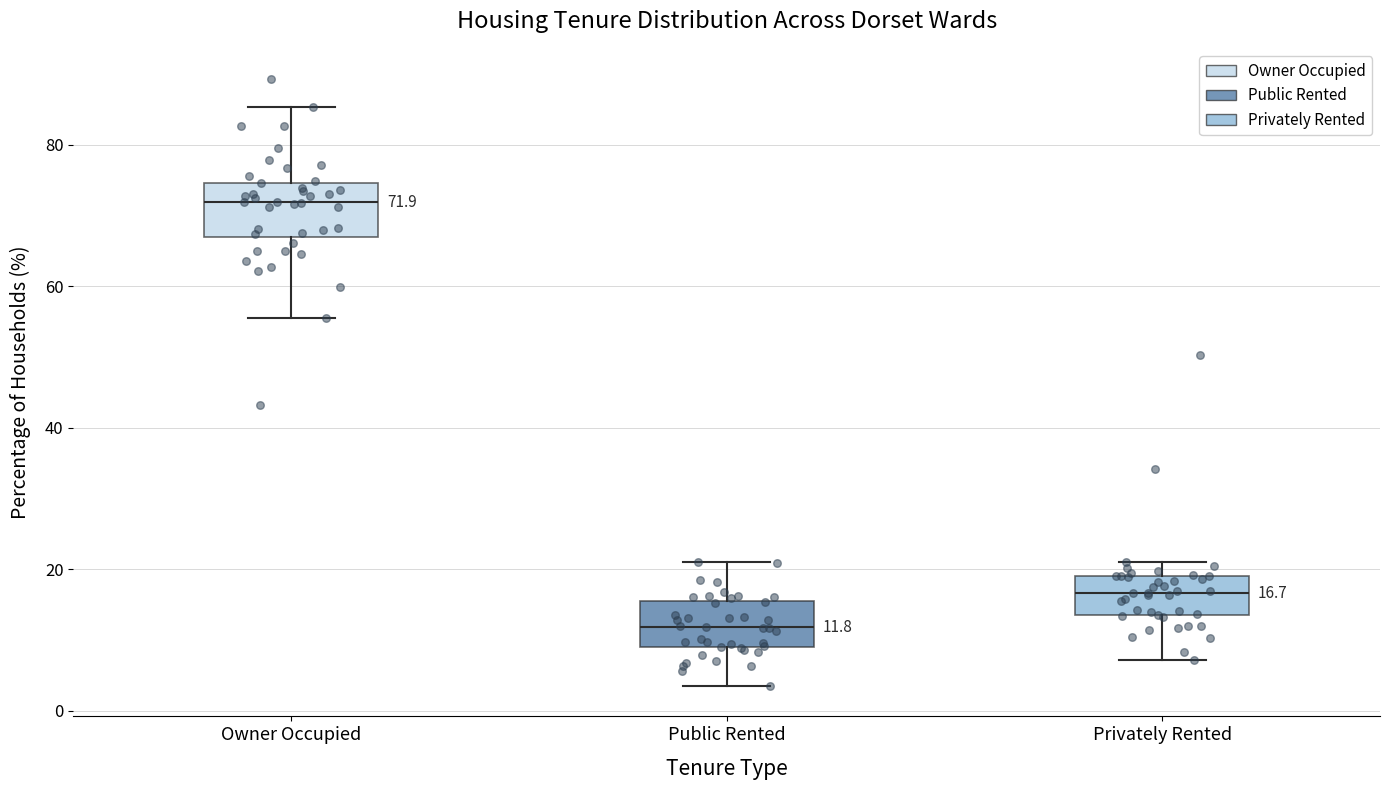

Which box has the highest median line?

Owner Occupied